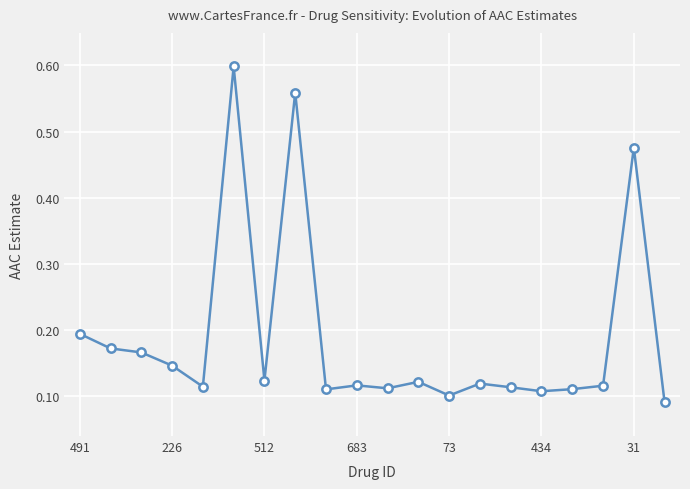

True or false: there are more than 0 points higher than both neighbors.

True